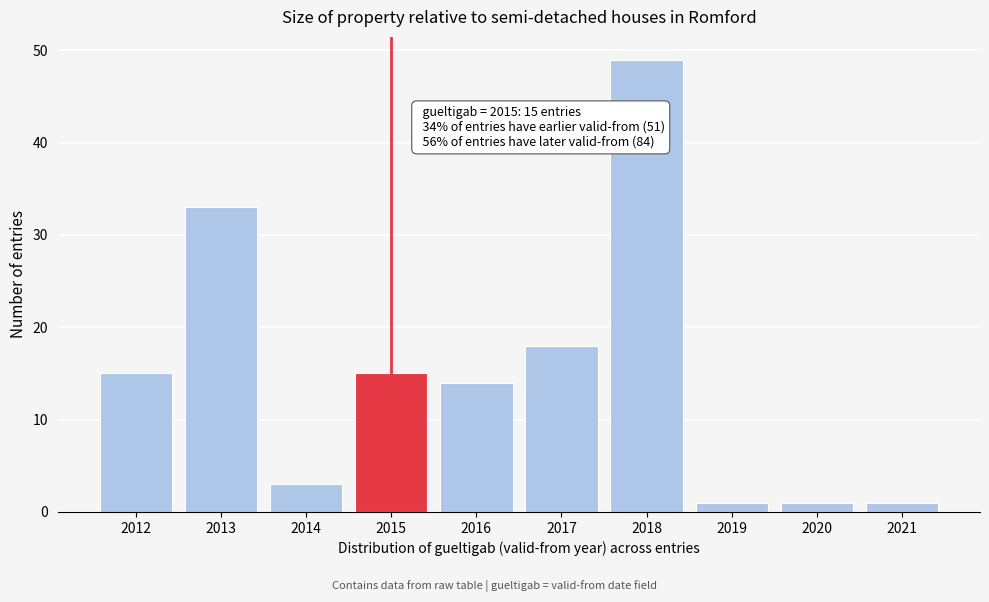

Reading left to right, what are all the values shown in this chart?

15	33	3	15	14	18	49	1	1	1